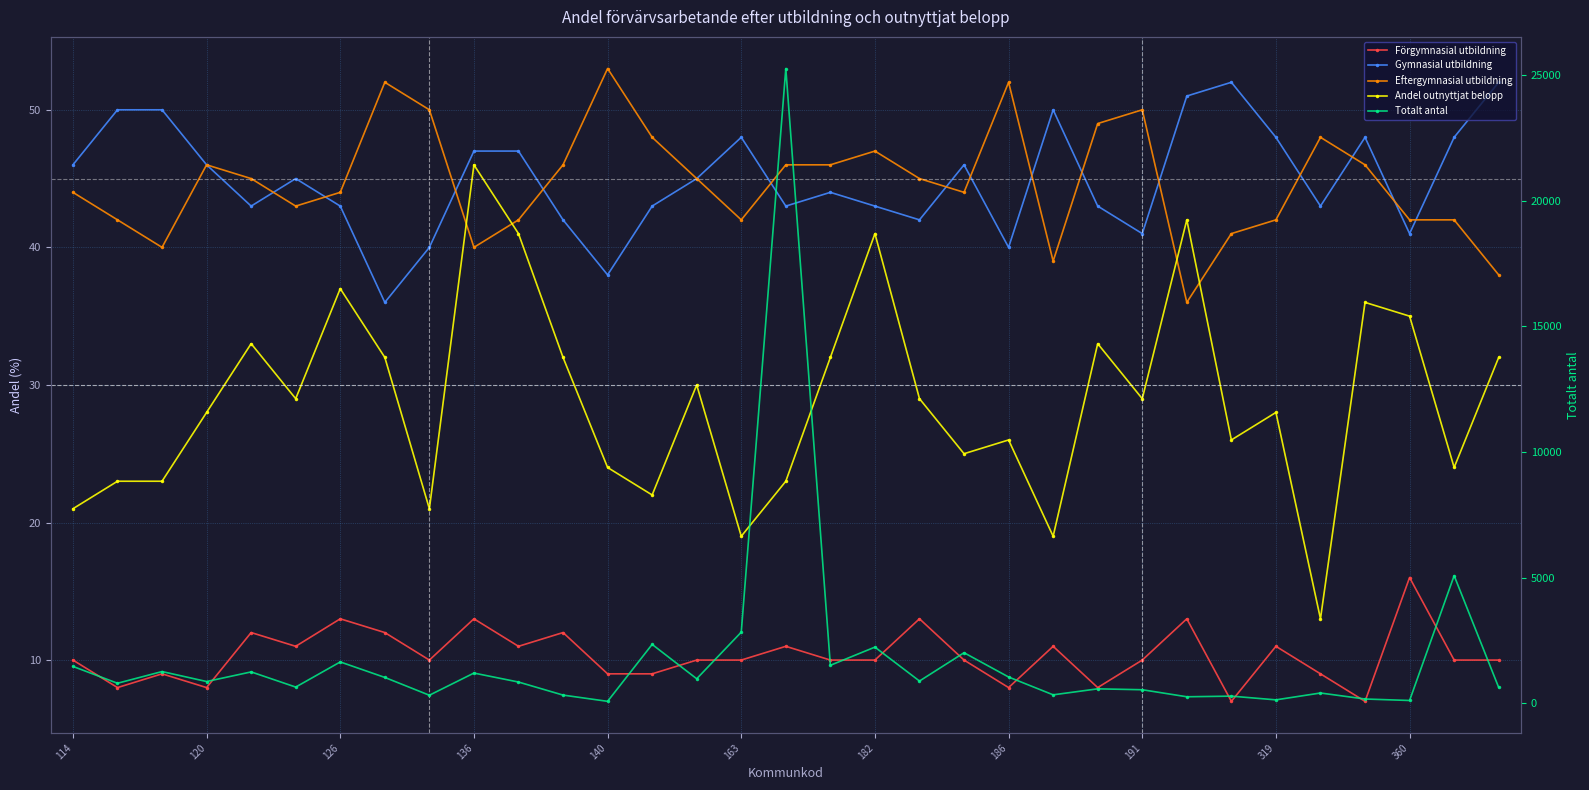

Which series has the largest range (max minus min)?

Totalt antal